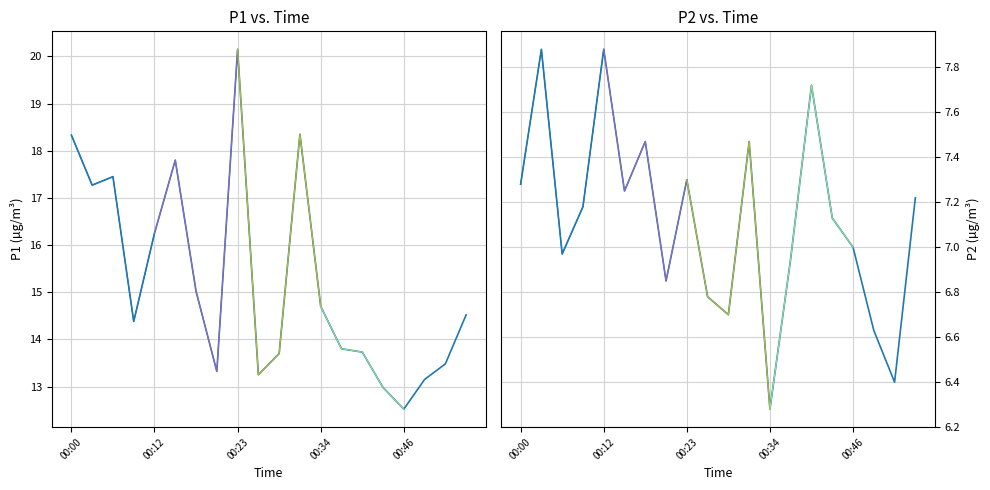

List the labels in order of P1 value, smallest first.

00:46, 00:43, 00:48, 00:26, 00:20, 00:51, 00:29, 00:40, 00:37, 00:09, 00:54, 00:34, 00:17, 00:12, 00:03, 00:06, 00:15, 00:00, 00:32, 00:23